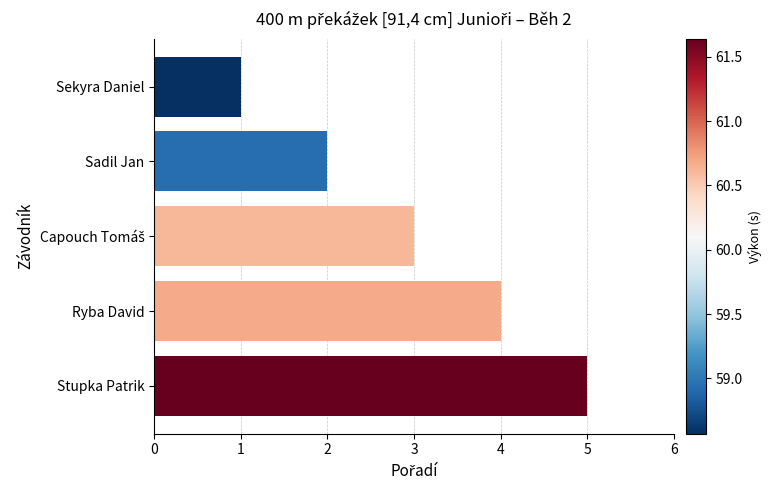

What is the maximum value shown in the chart?

5